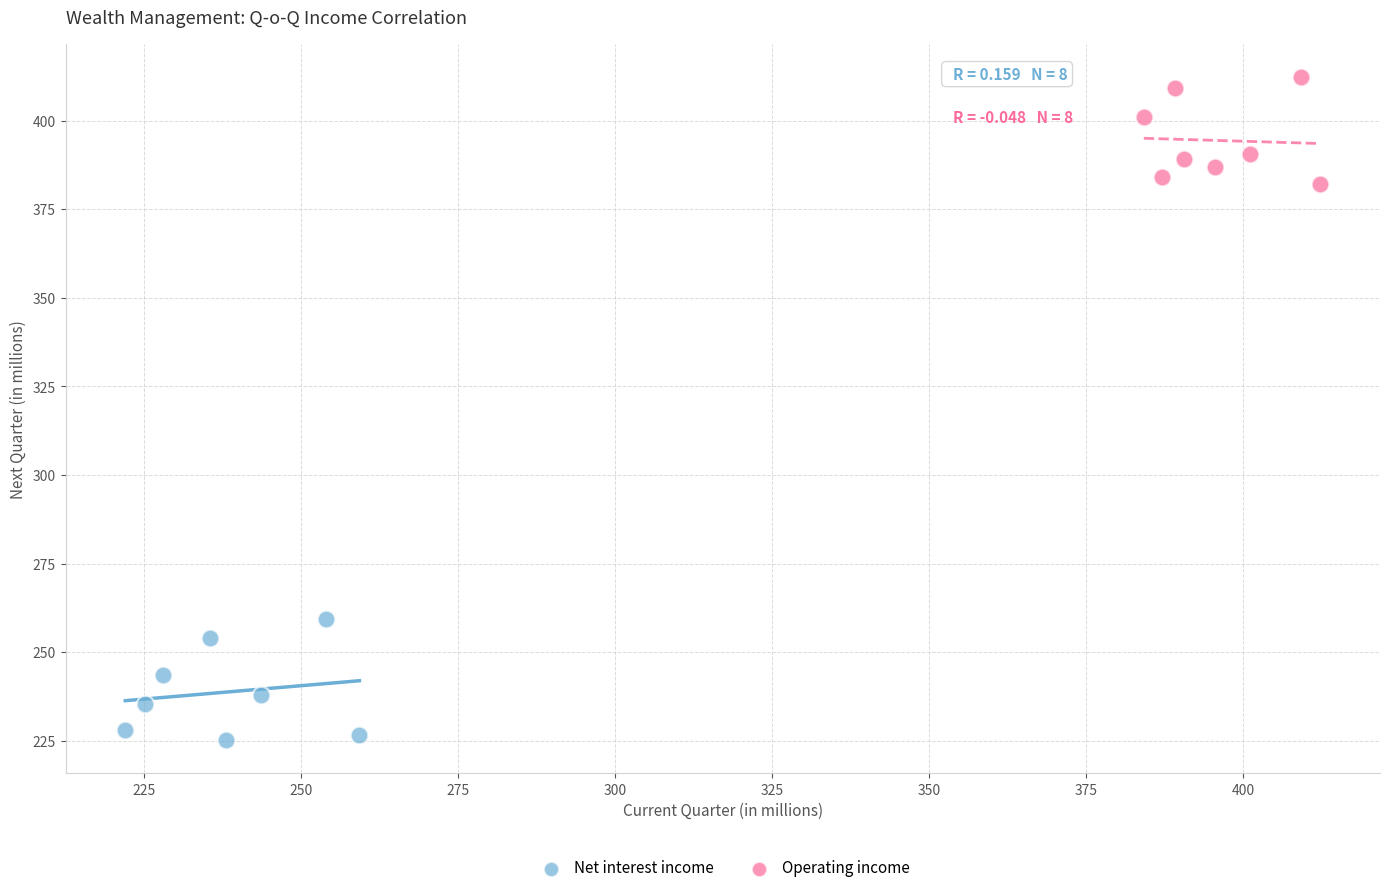

What are all the series names shown in the legend?

Net interest income, Operating income